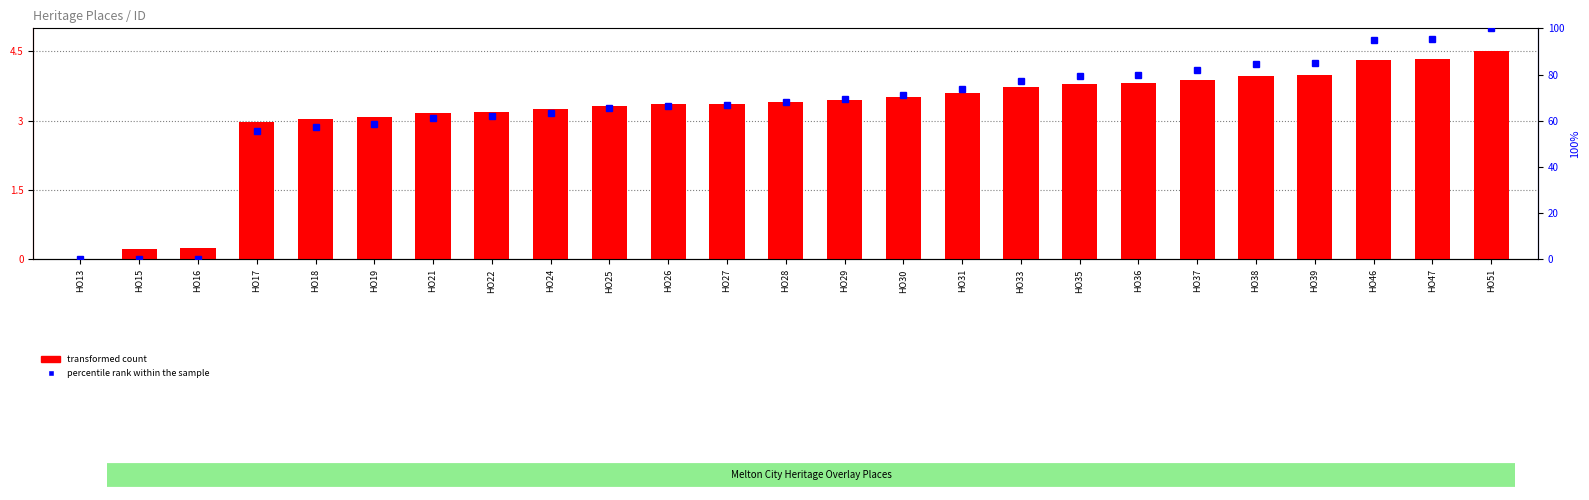

What is the value of the 23rd bar from the left?

4.3